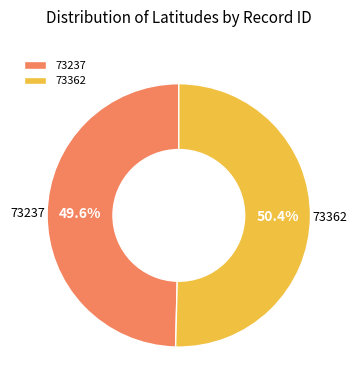

To the nearest percent, what is the average slice percentage?

50%